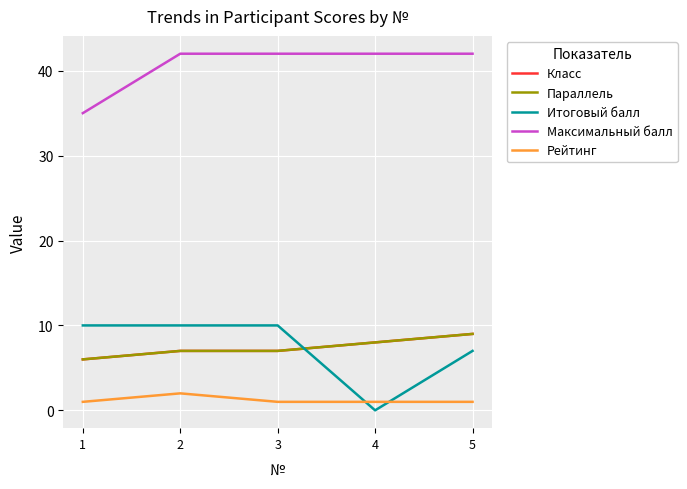

At how many categories does at least one series exceed 1?

5